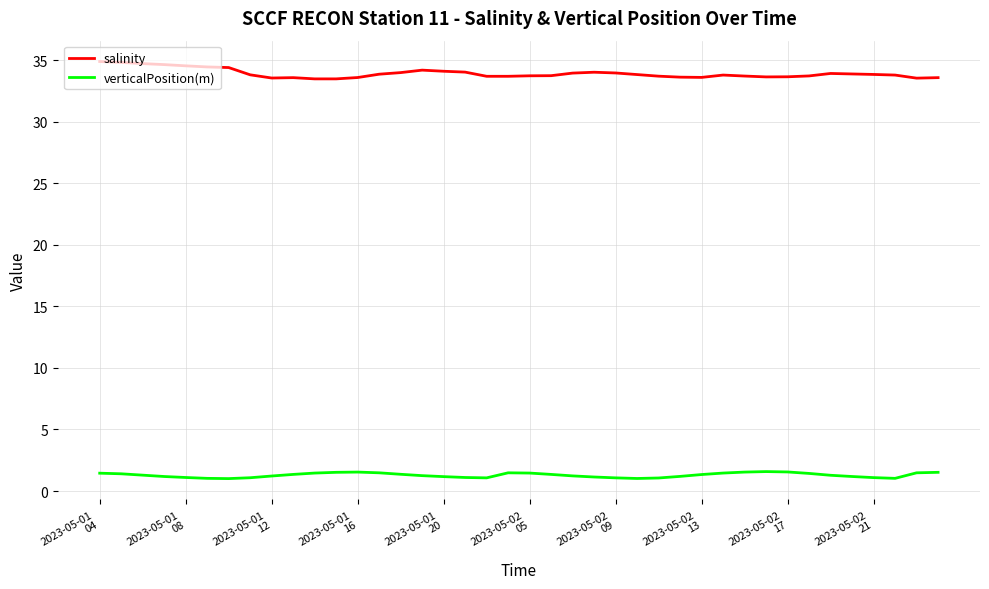

True or false: salinity and verticalPosition(m) intersect in this chart.

False